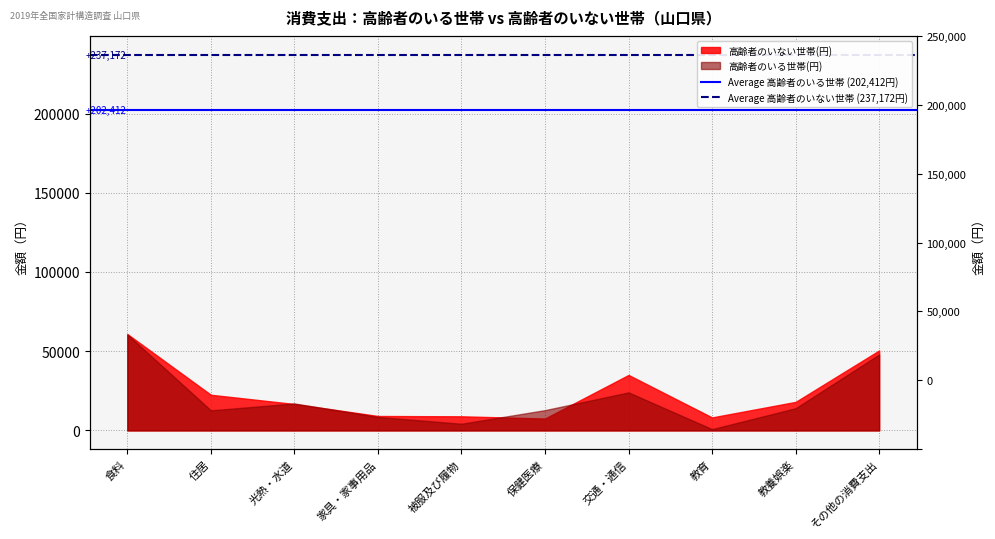

What position from the left is 住居?

2